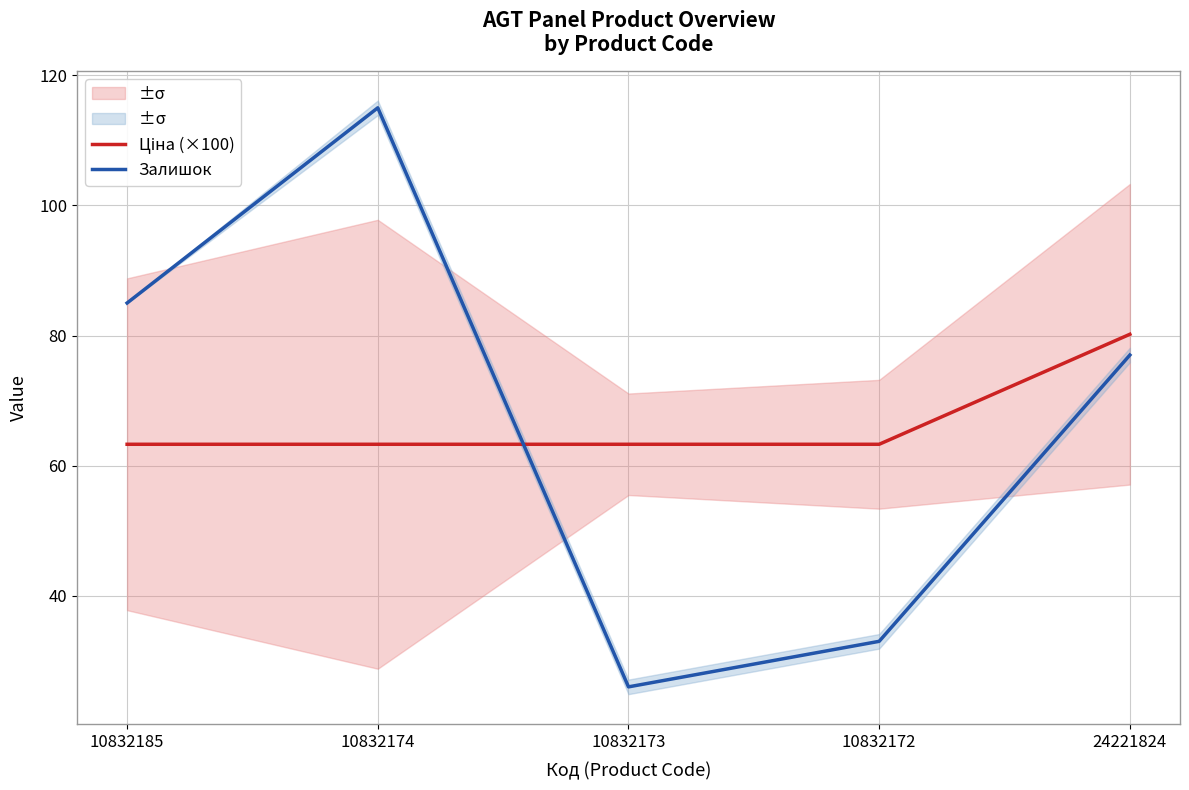

What is the label of the 1st point from the left?

10832185